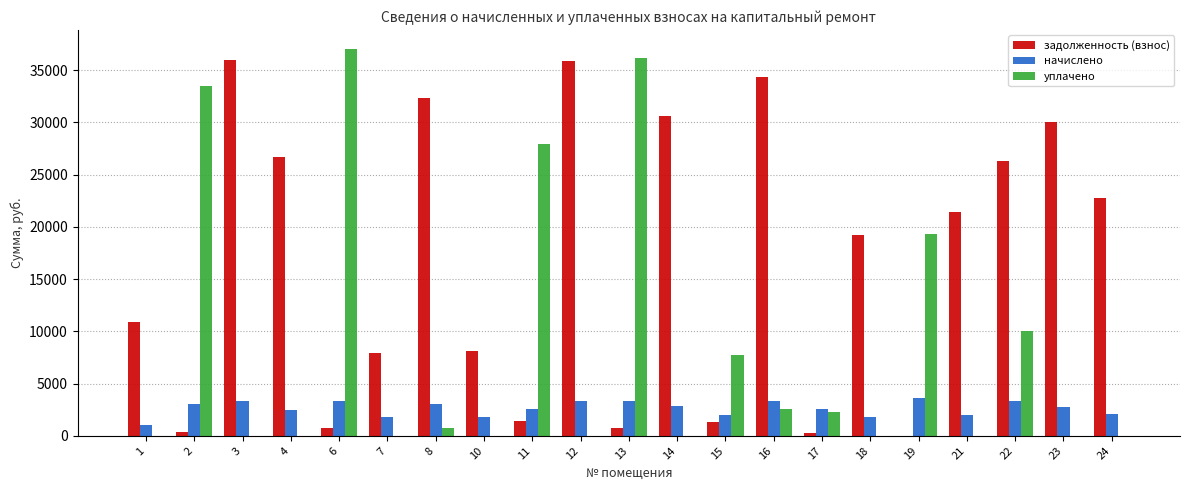

Is it true that начислено equals 4447.0 at 11?

False